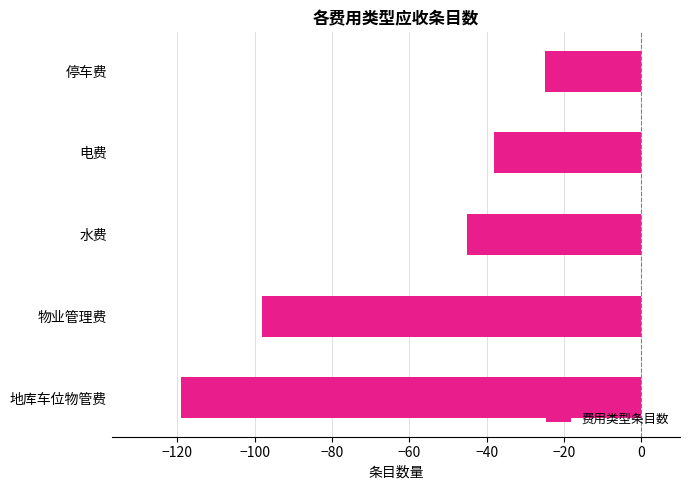

What is the change in value from 地库车位物管费 to 停车费?

+94